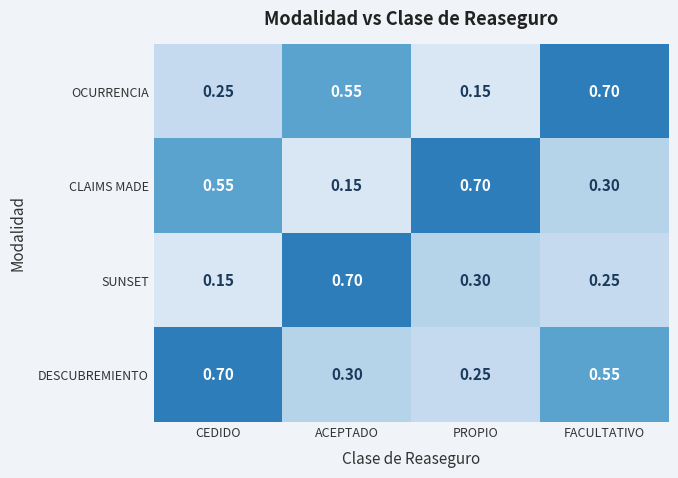

Which series has the largest total across all categories?

DESCUBREMIENTO